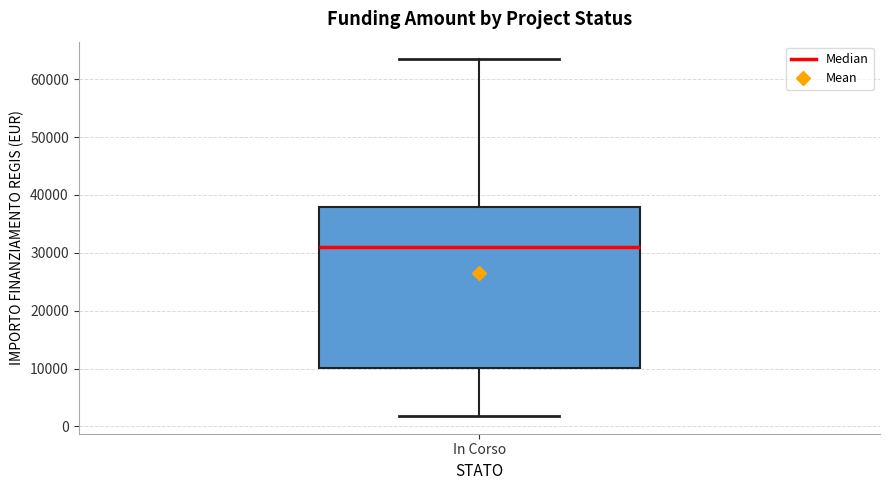

Read this box plot against the y-axis: the position of the median line, the range covered by the box, and the ends of both whiskers. The values are not printed on the chart, so give them approximately, as read against the axis.

median 31000, box 10000 to 38000, whiskers 2000 to 63000